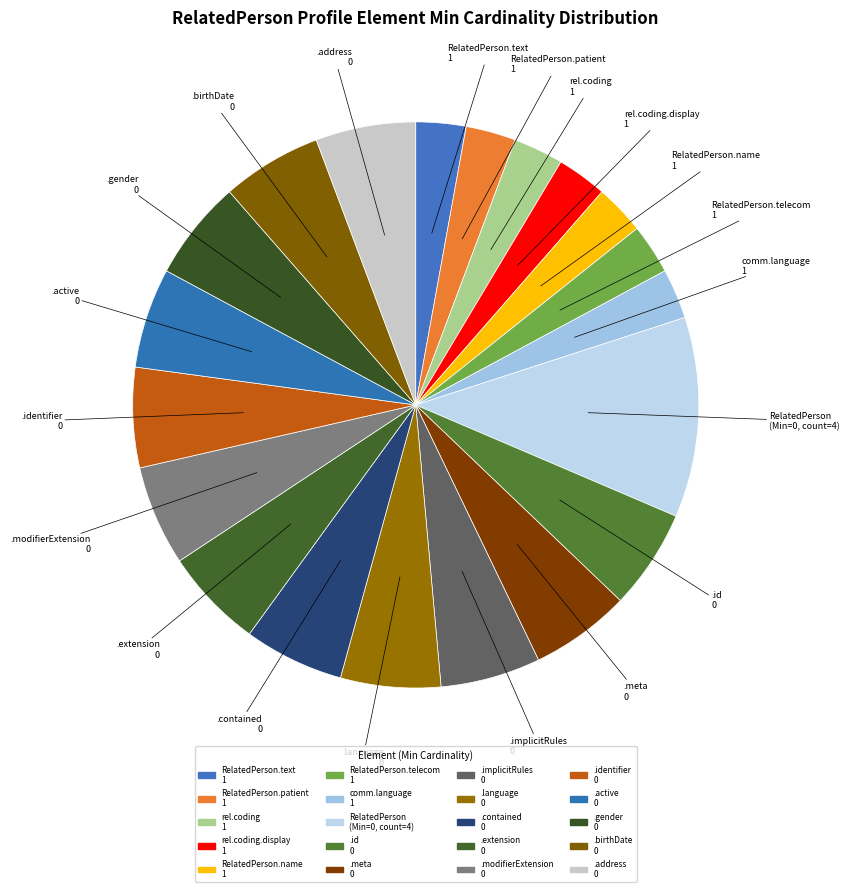

Which slice is the largest?

RelatedPerson (Min=0, count=4)